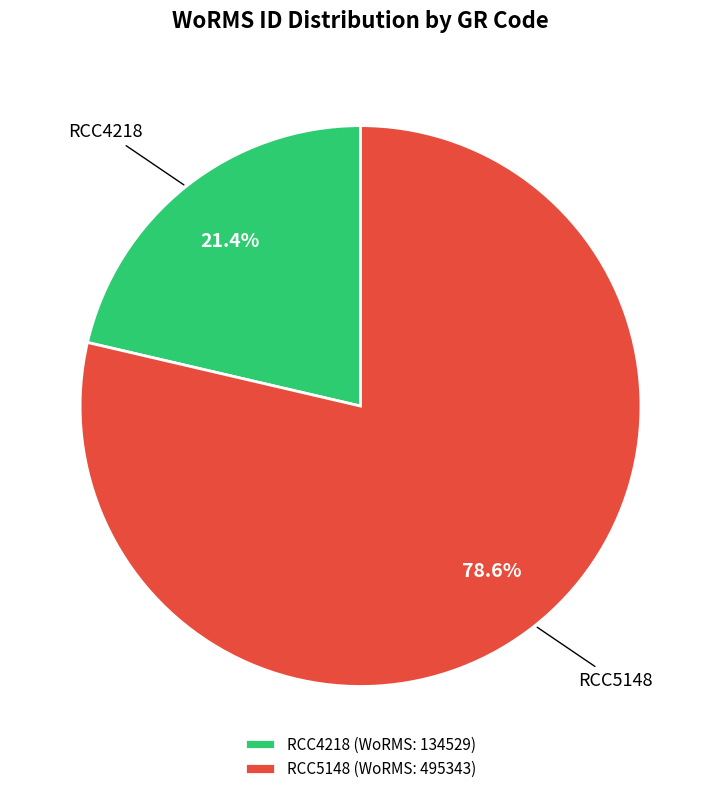

True or false: RCC5148 accounts for 79% of the total.

True